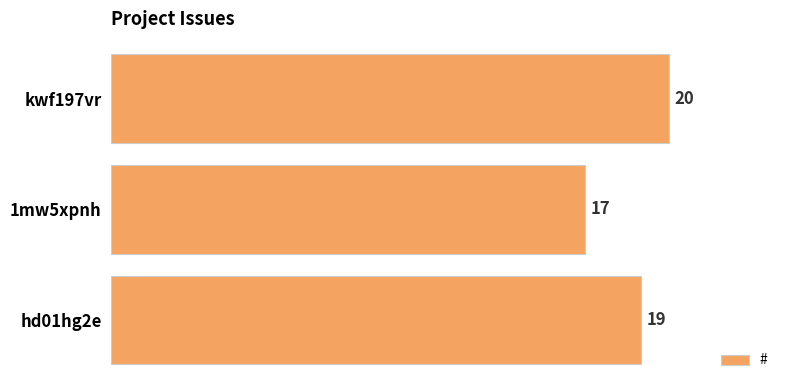

What is the difference between the maximum and minimum values?

3